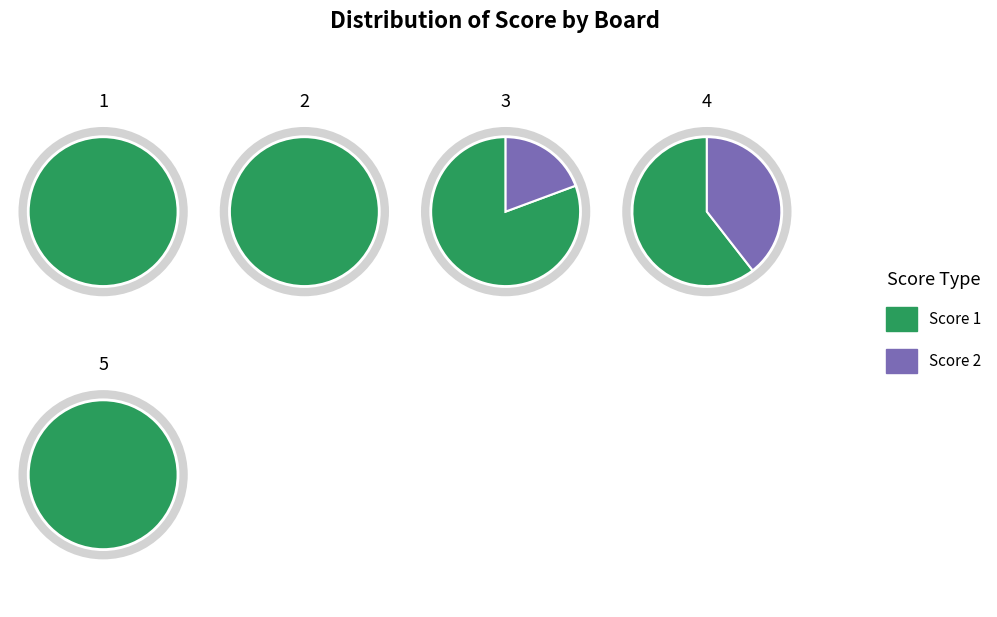

Which category has the biggest portion of the pie?

Board 1